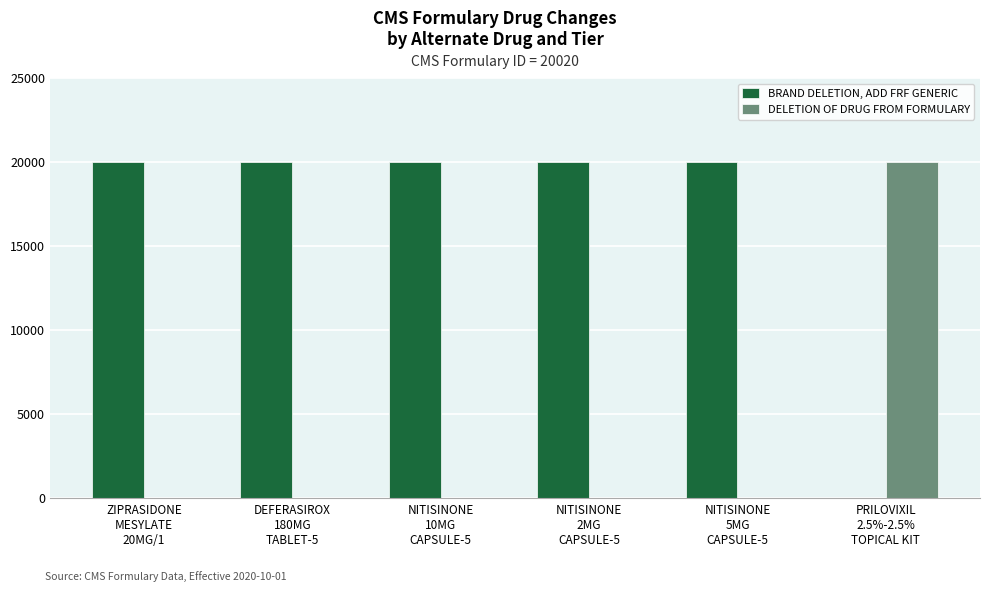

Which series has the largest total across all categories?

BRAND DELETION, ADD FRF GENERIC